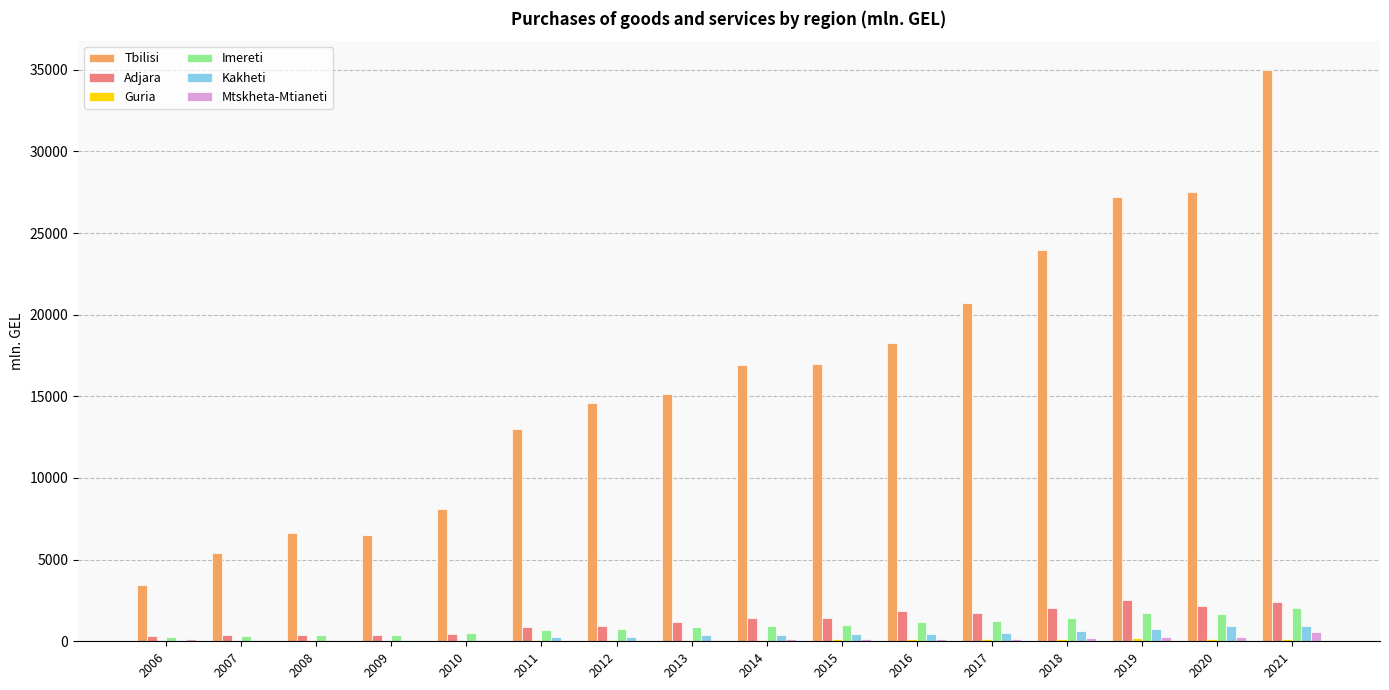

What is the sum of all Kakheti values?

6308.5